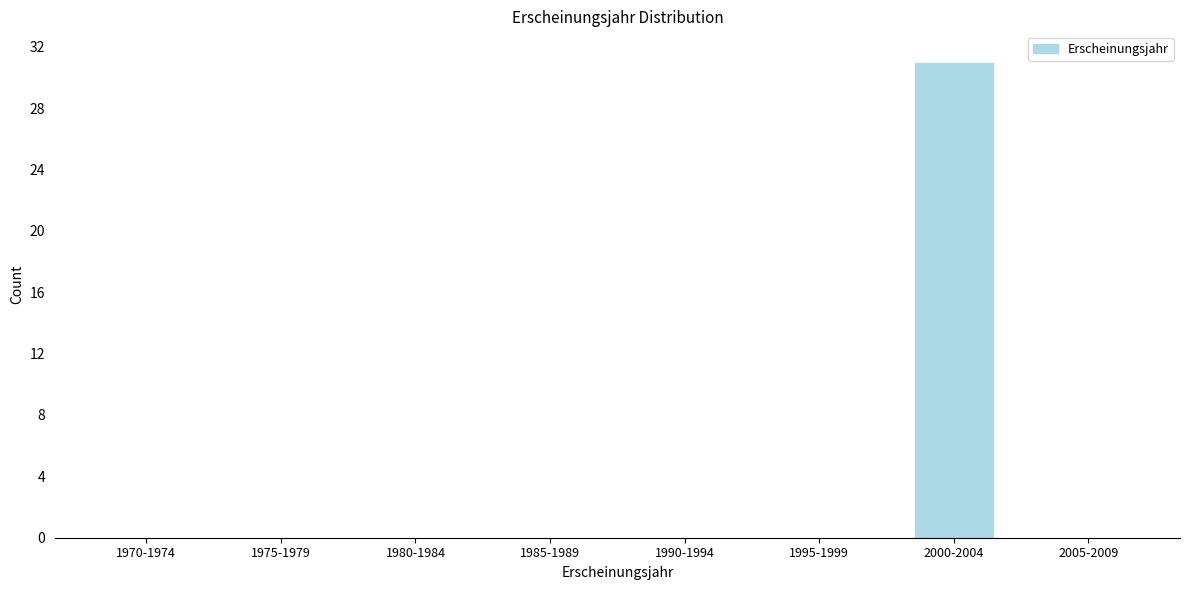

Reading left to right, extract all data points from this chart.

1970-1974=0	1975-1979=0	1980-1984=0	1985-1989=0	1990-1994=0	1995-1999=0	2000-2004=31	2005-2009=0